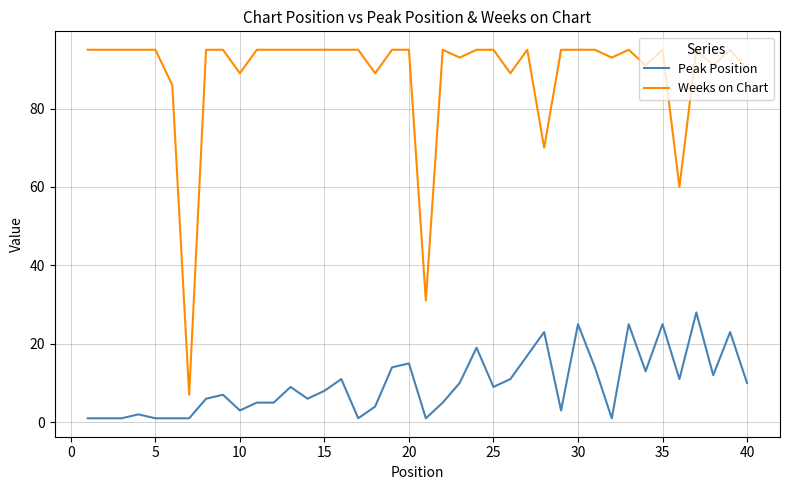

What is the difference between the maximum and minimum values in the Peak Position series?

27